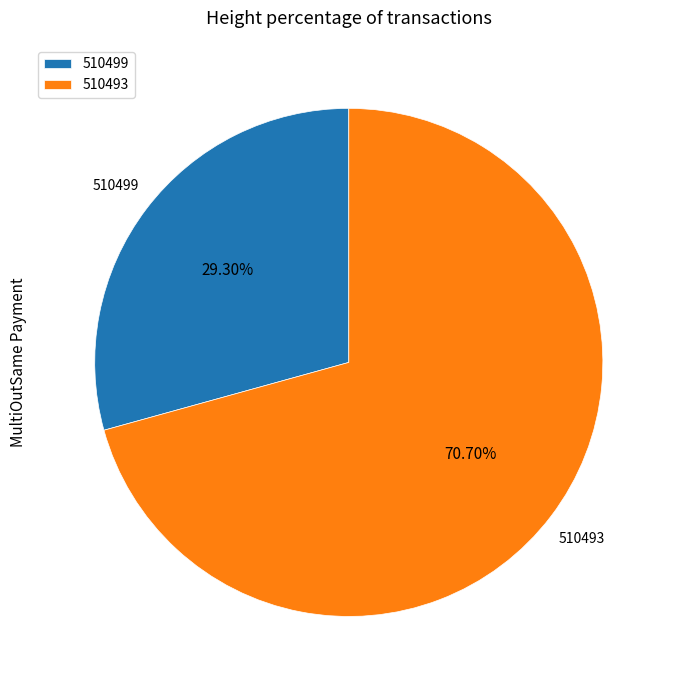

To the nearest percent, what percentage of the pie is 510499?

29%